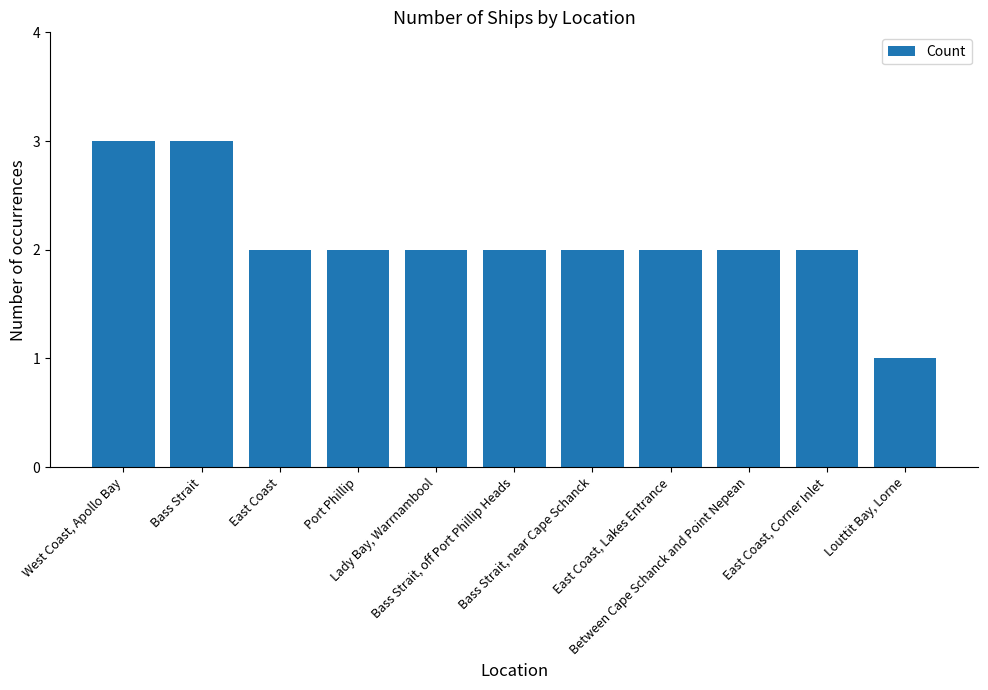

Which label corresponds to the smallest value in the chart?

Louttit Bay, Lorne